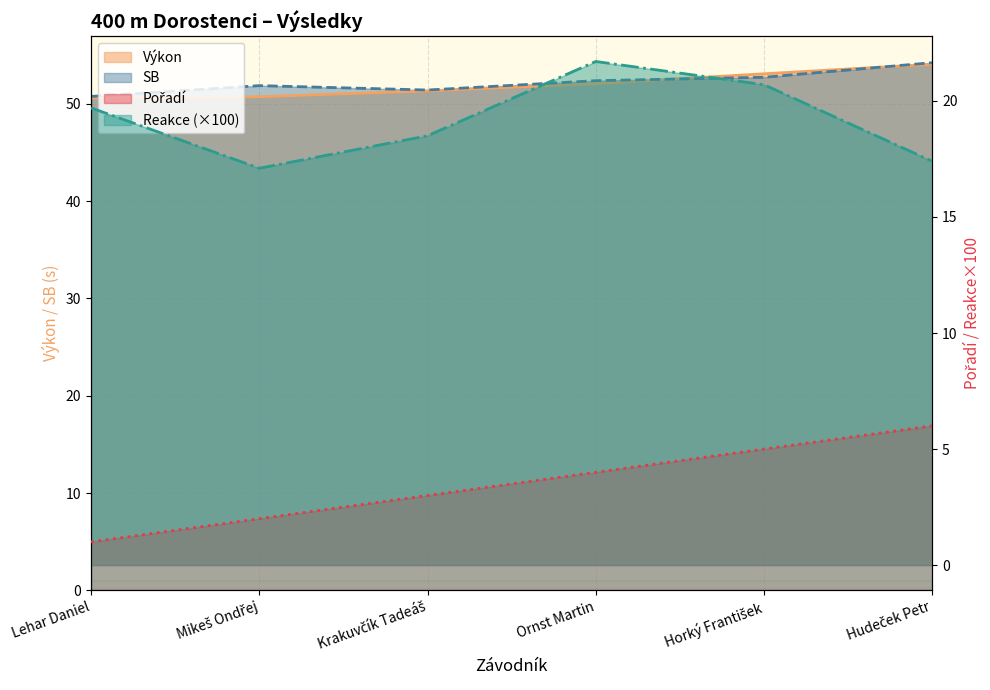

True or false: Pořadí has a value of 6.0 at Hudeček Petr.

True